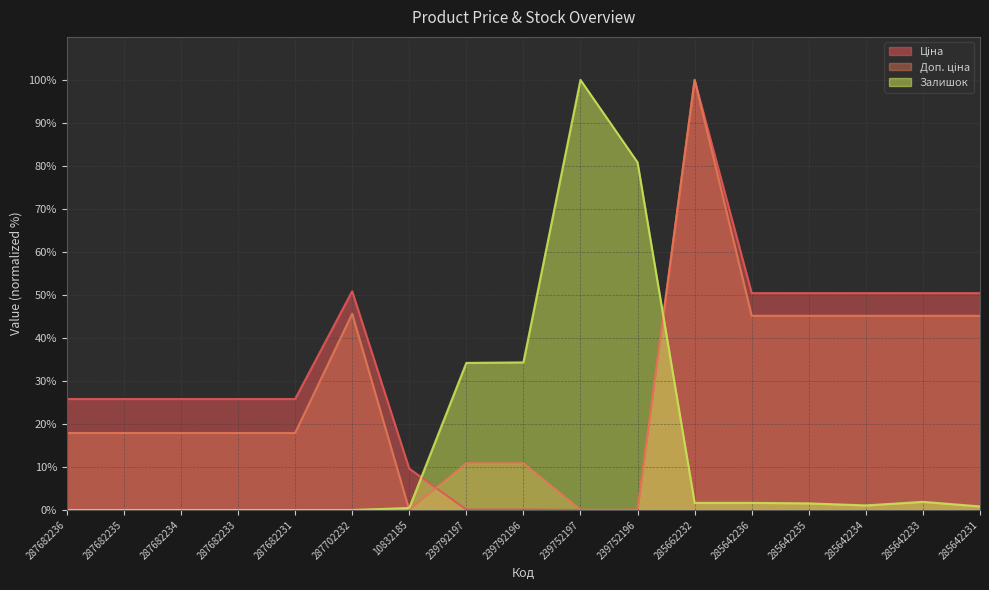

Between 285662232 and 285642233, which series saw the biggest shift?

Доп. ціна